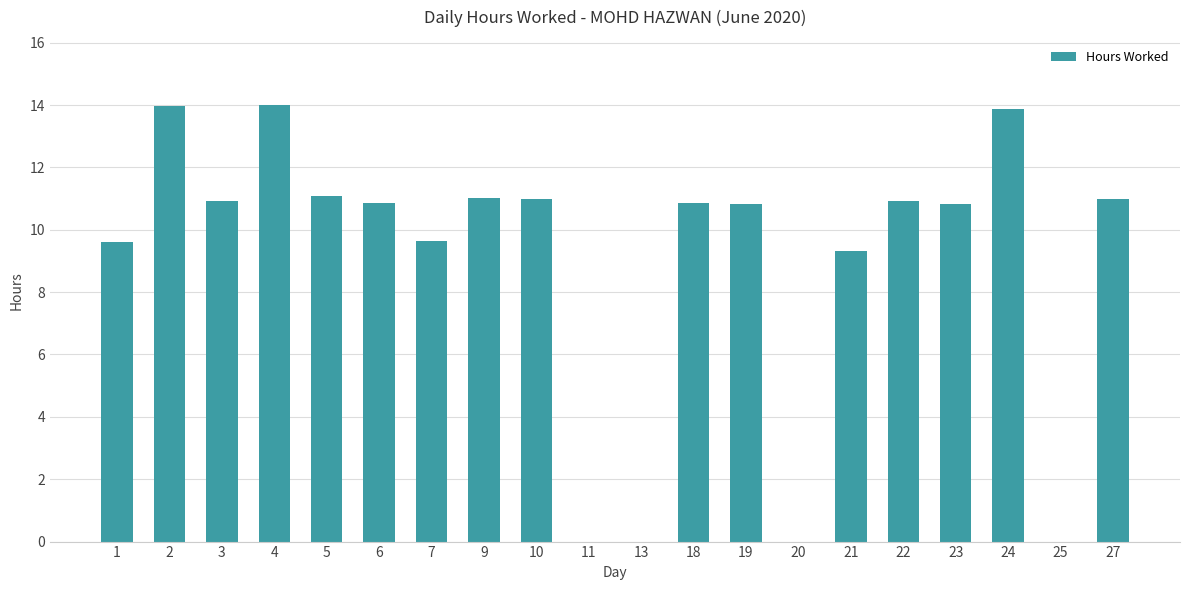

What is the sum of all values?

179.7